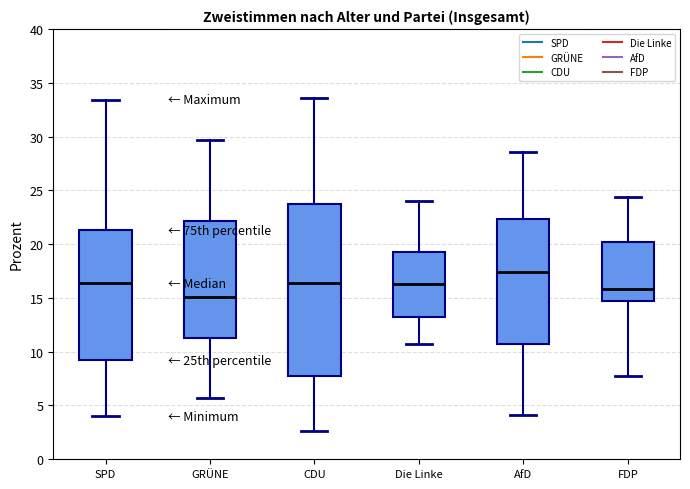

Which box's median line is the highest?

AfD